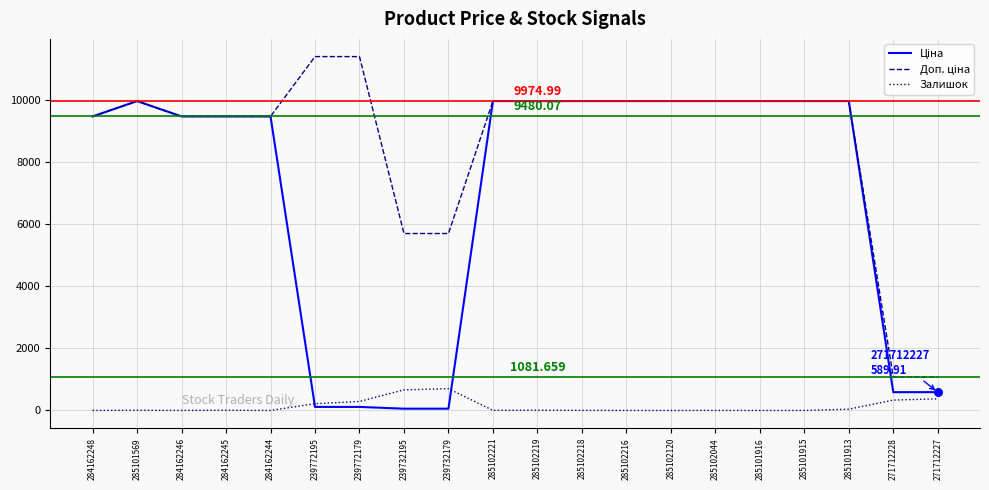

What is the difference between the highest and lowest values at 284162244?

9480.1